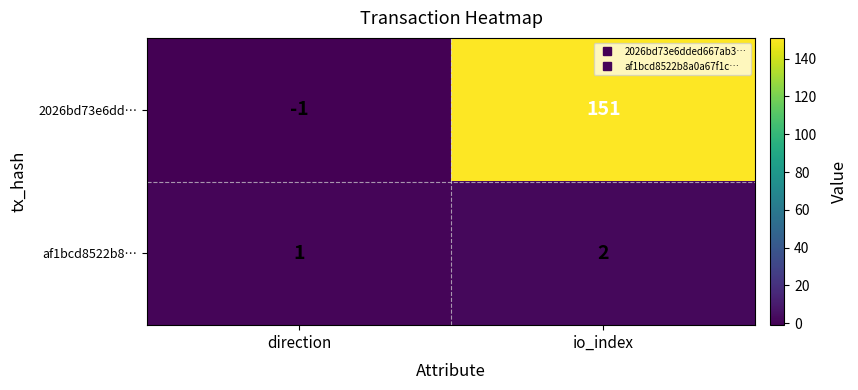

Between direction and io_index, which series saw the biggest shift?

2026bd73e6dd…